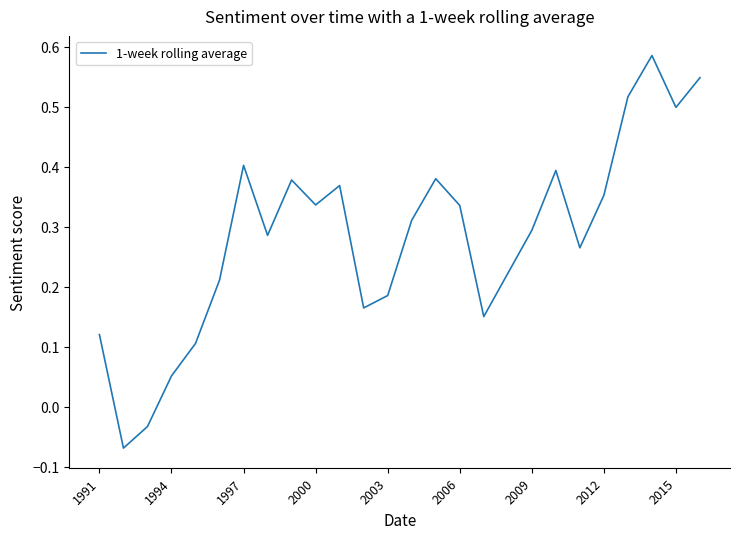

Where does the data first go above 0?

1991